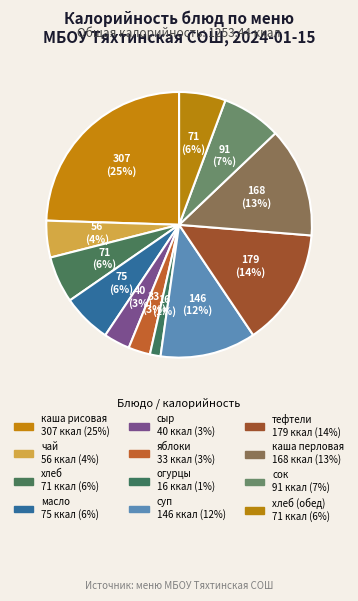

Count the number of slices in the pie.

12